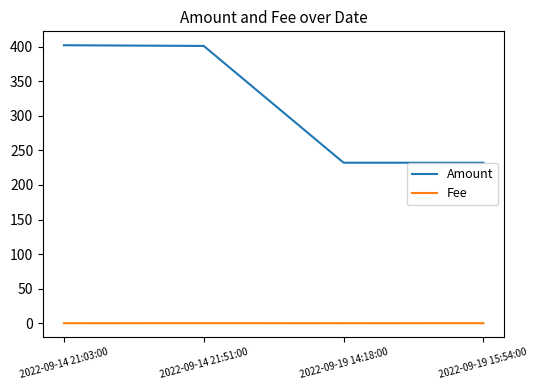

What is the total value across all series at 2022-09-14 21:51:00?

401.0